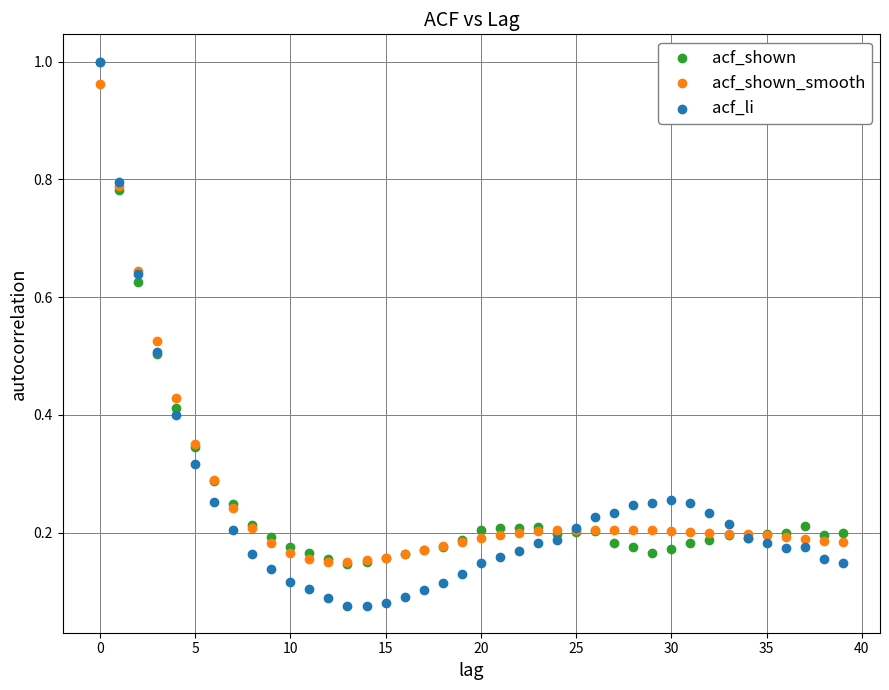

Which series has the widest spread of Y values?

acf_li